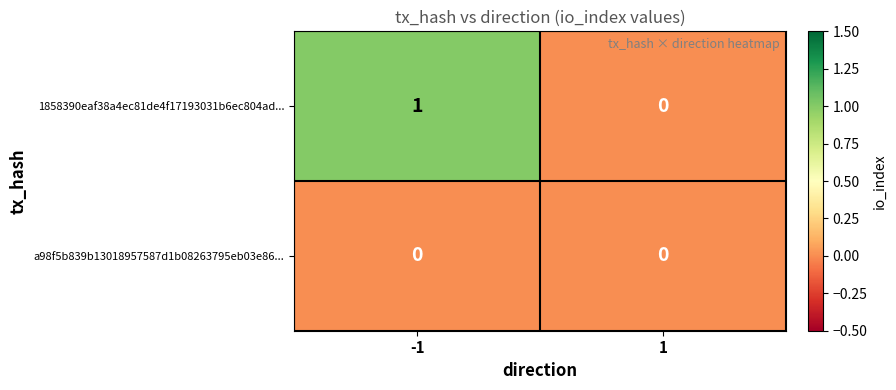

Which series has the largest total across all categories?

1858390eaf38a4ec81de4f17193031b6ec804ad...